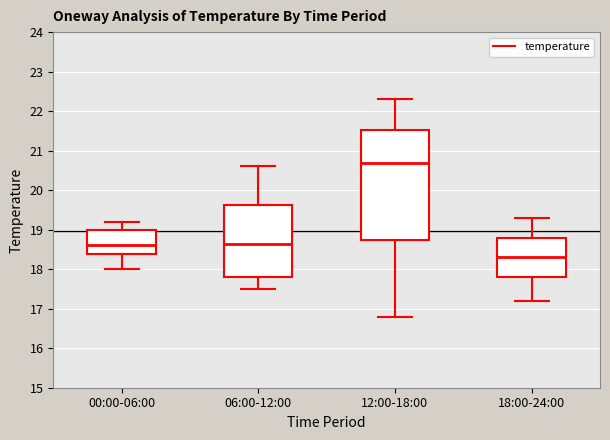

Where is the lower edge of the box for 18:00-24:00 on the y-axis? The values are not printed on the chart, so give them approximately, as read against the axis.

17.8